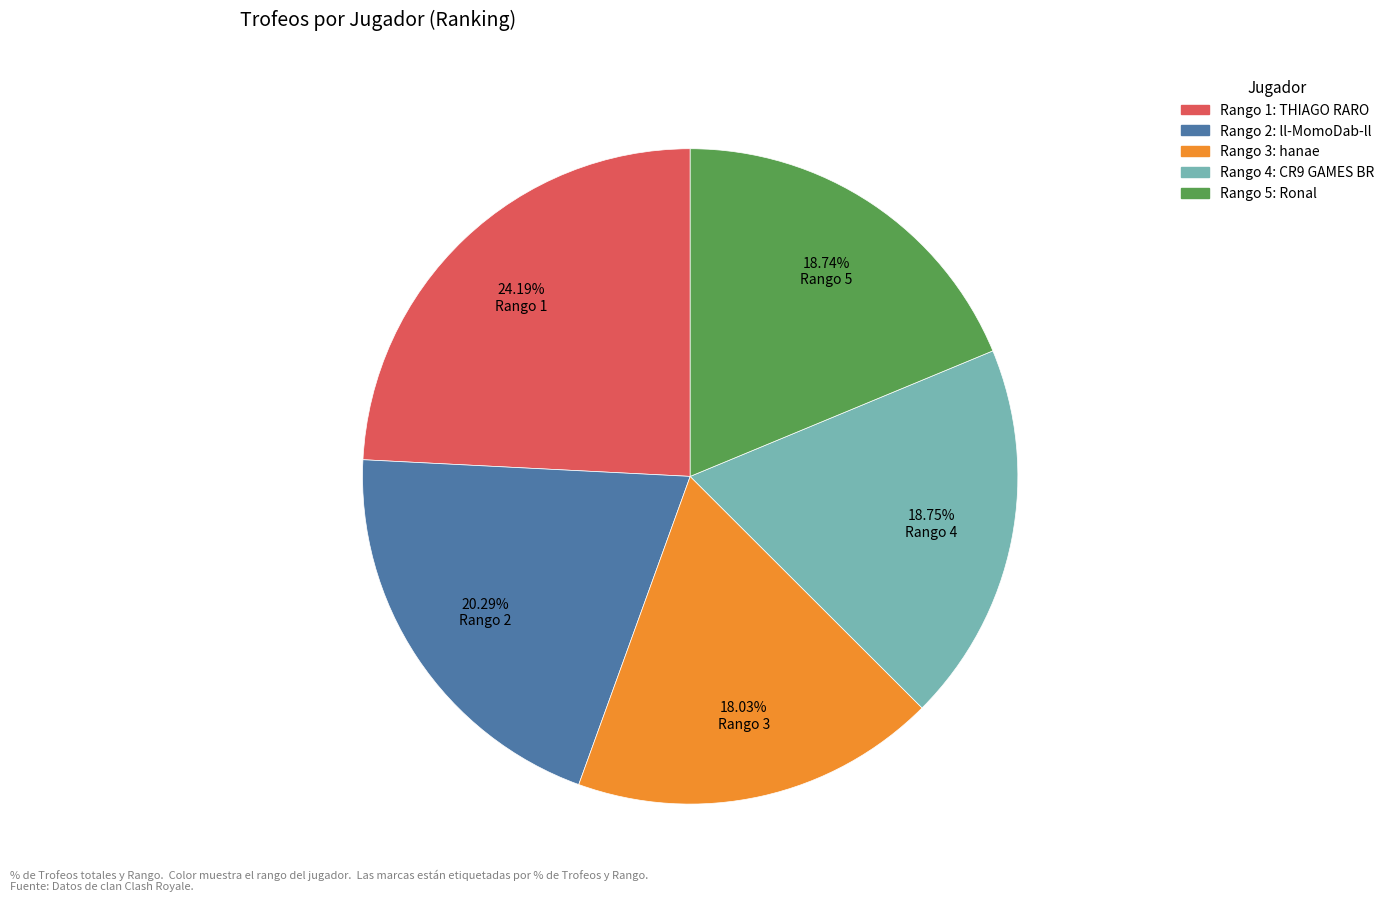

To the nearest percent, what is the average slice percentage?

20%